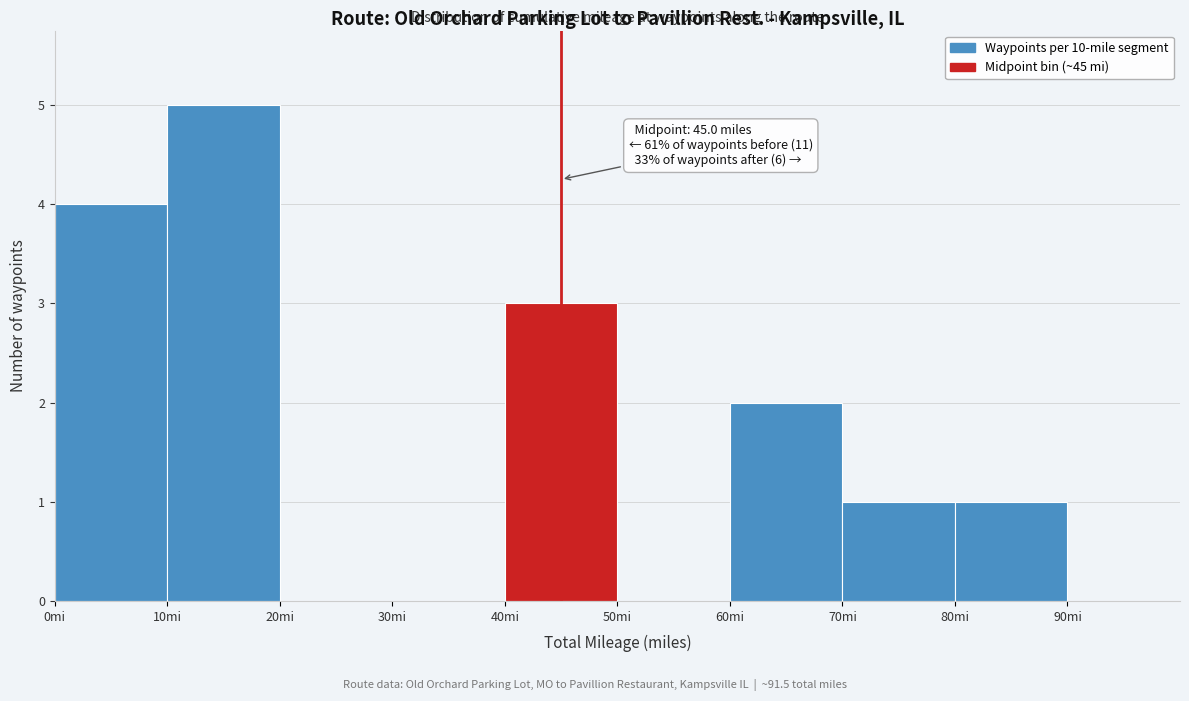

Which range on the x-axis has the tallest bar?

10 to 20